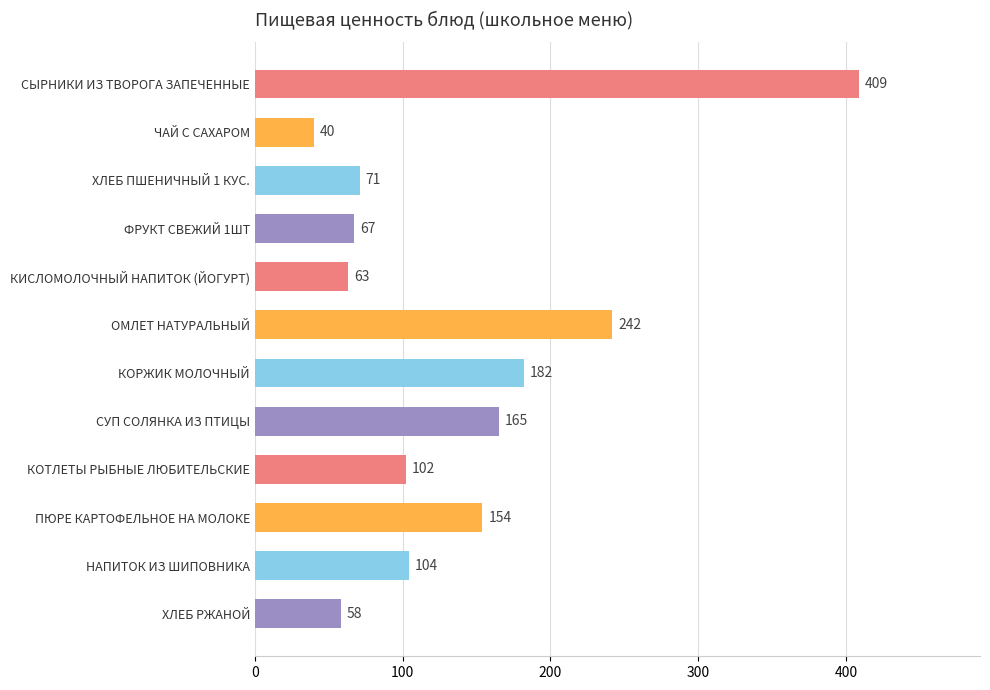

What is the change in value from ХЛЕБ ПШЕНИЧНЫЙ 1 КУС. to КИСЛОМОЛОЧНЫЙ НАПИТОК (ЙОГУРТ)?

-8